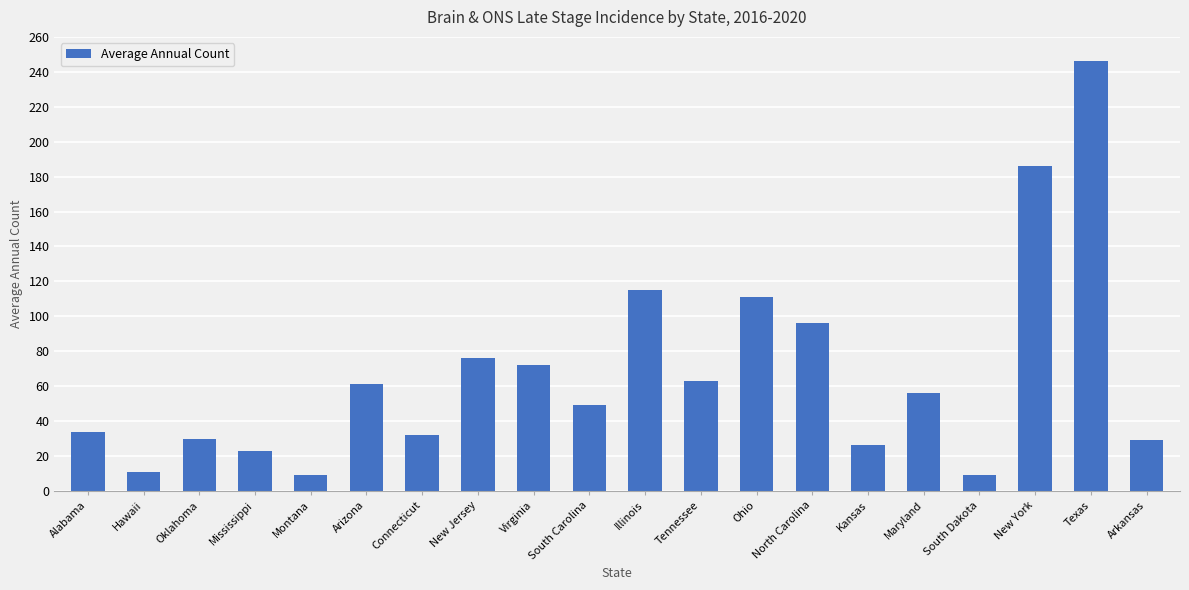

What is the minimum value shown in the chart?

9